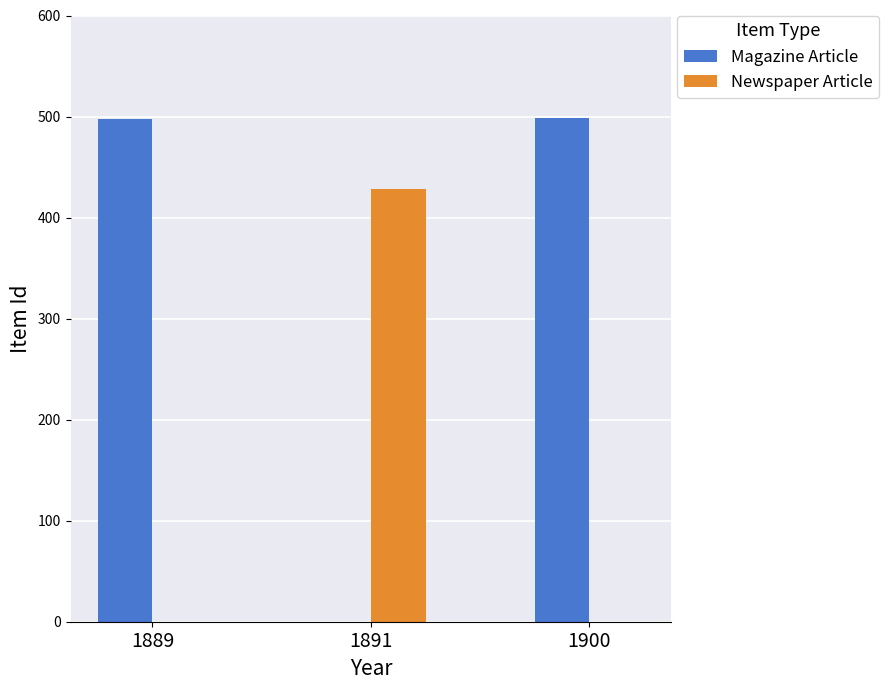

What is the total value across all series at 1900?

499